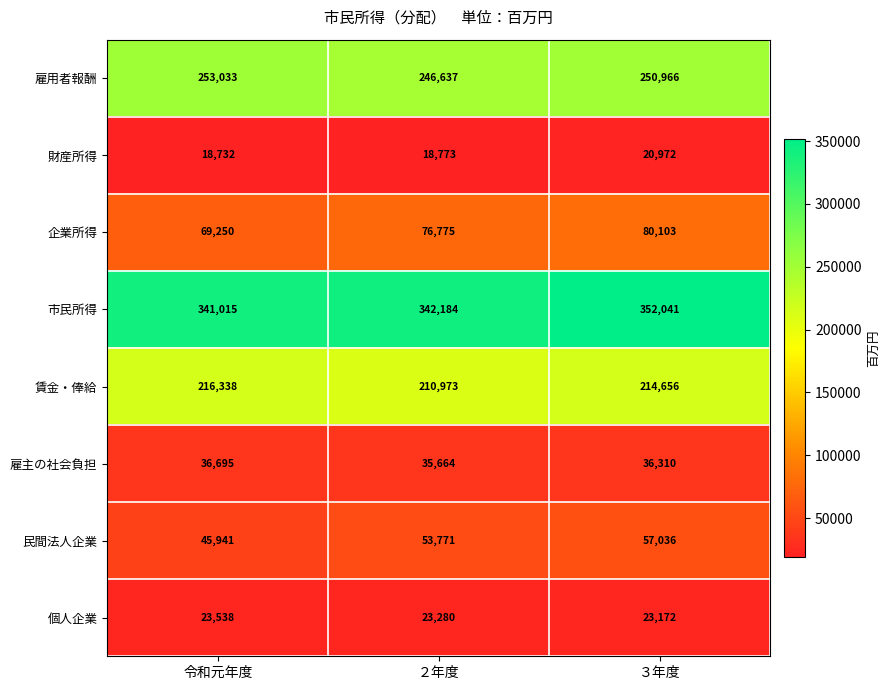

Is it true that 雇主の社会負担 equals 36695 at 令和元年度?

True